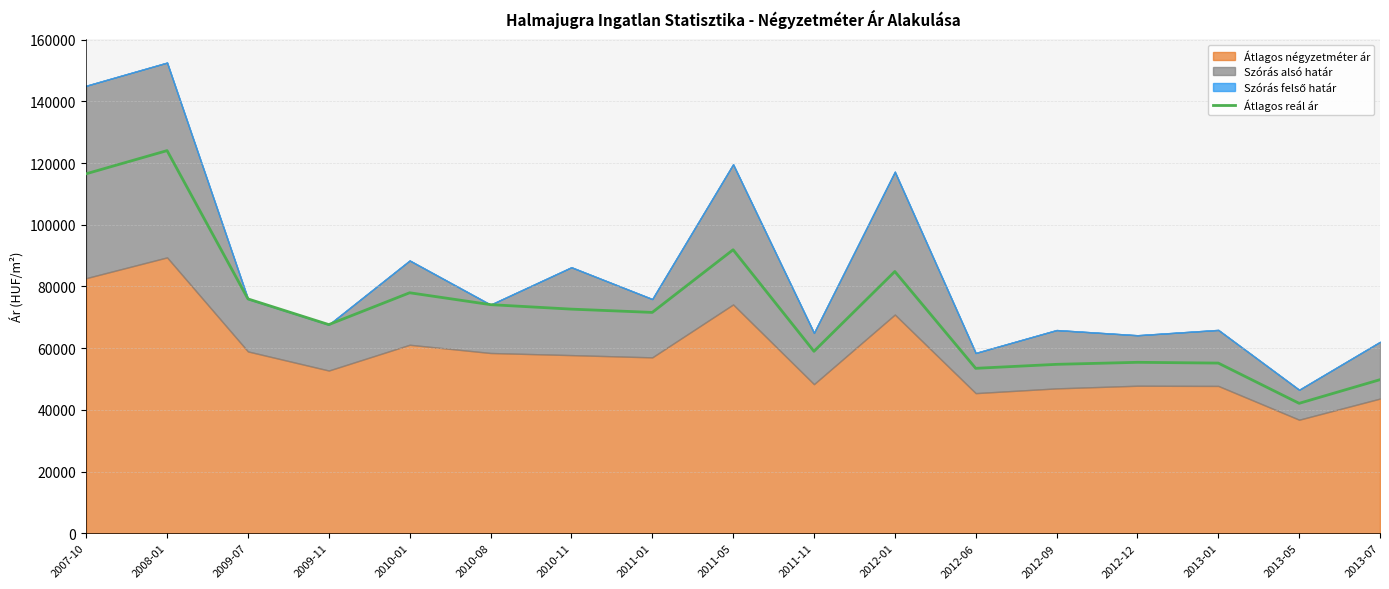

Rank the categories by value from lowest to highest.

2013-05, 2013-07, 2012-06, 2012-09, 2013-01, 2012-12, 2011-11, 2009-11, 2011-01, 2010-11, 2010-08, 2009-07, 2010-01, 2012-01, 2011-05, 2007-10, 2008-01